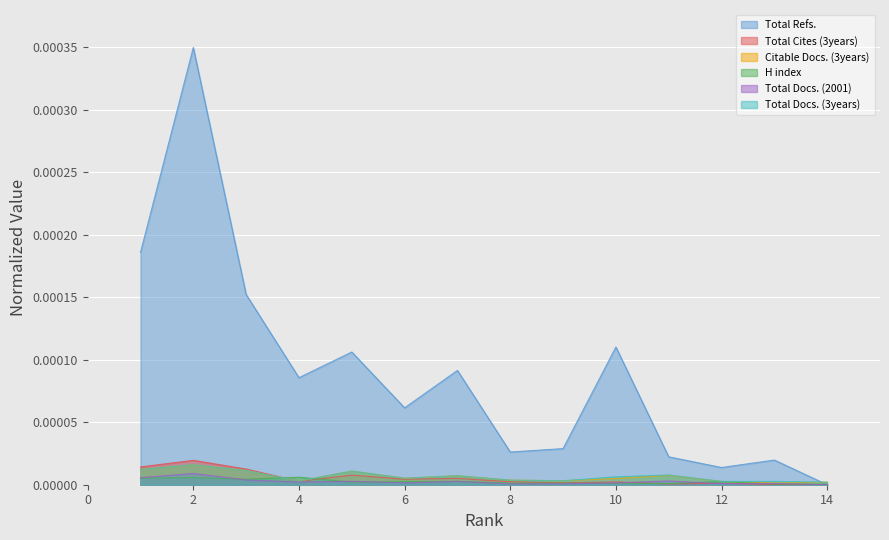

Which category has the highest value in the H index series?

4